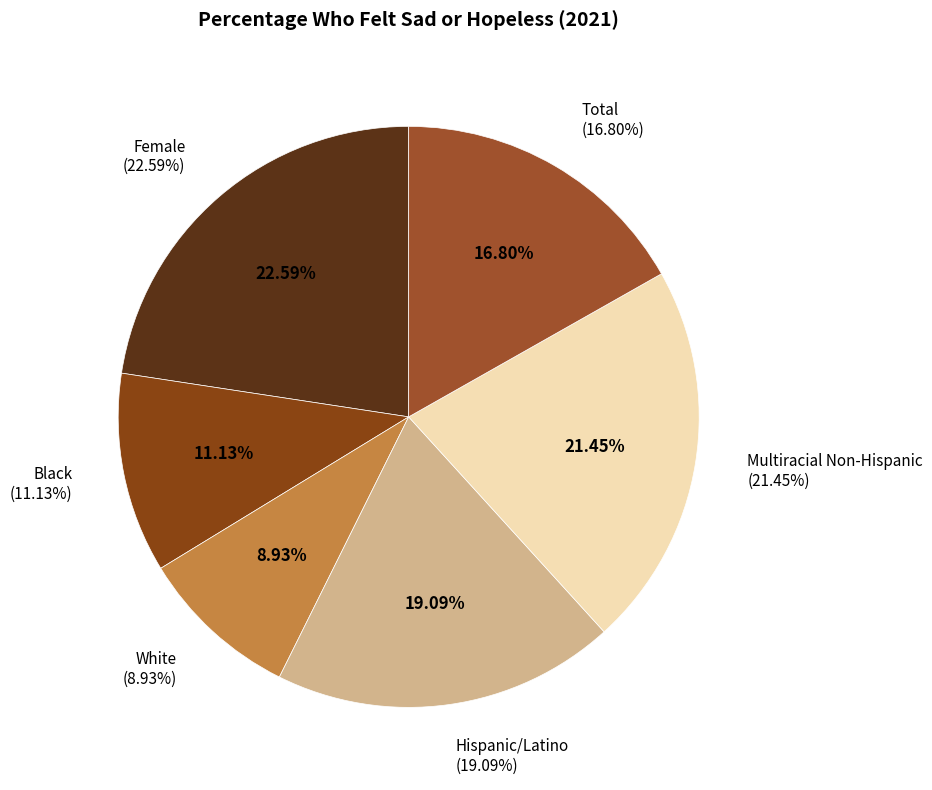

Does Total represent more than half of the total?

No